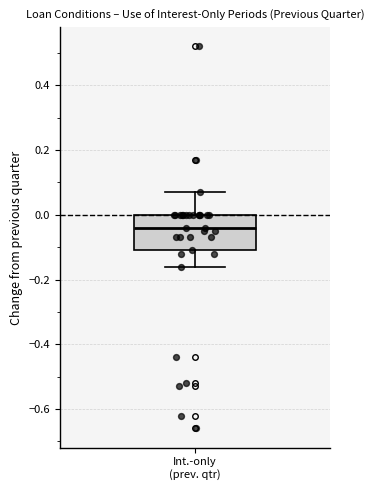

Read this box plot against the y-axis: the position of the median line, the range covered by the box, and the ends of both whiskers. The values are not printed on the chart, so give them approximately, as read against the axis.

median -0.04, box -0.10 to 0.00, whiskers -0.16 to 0.08